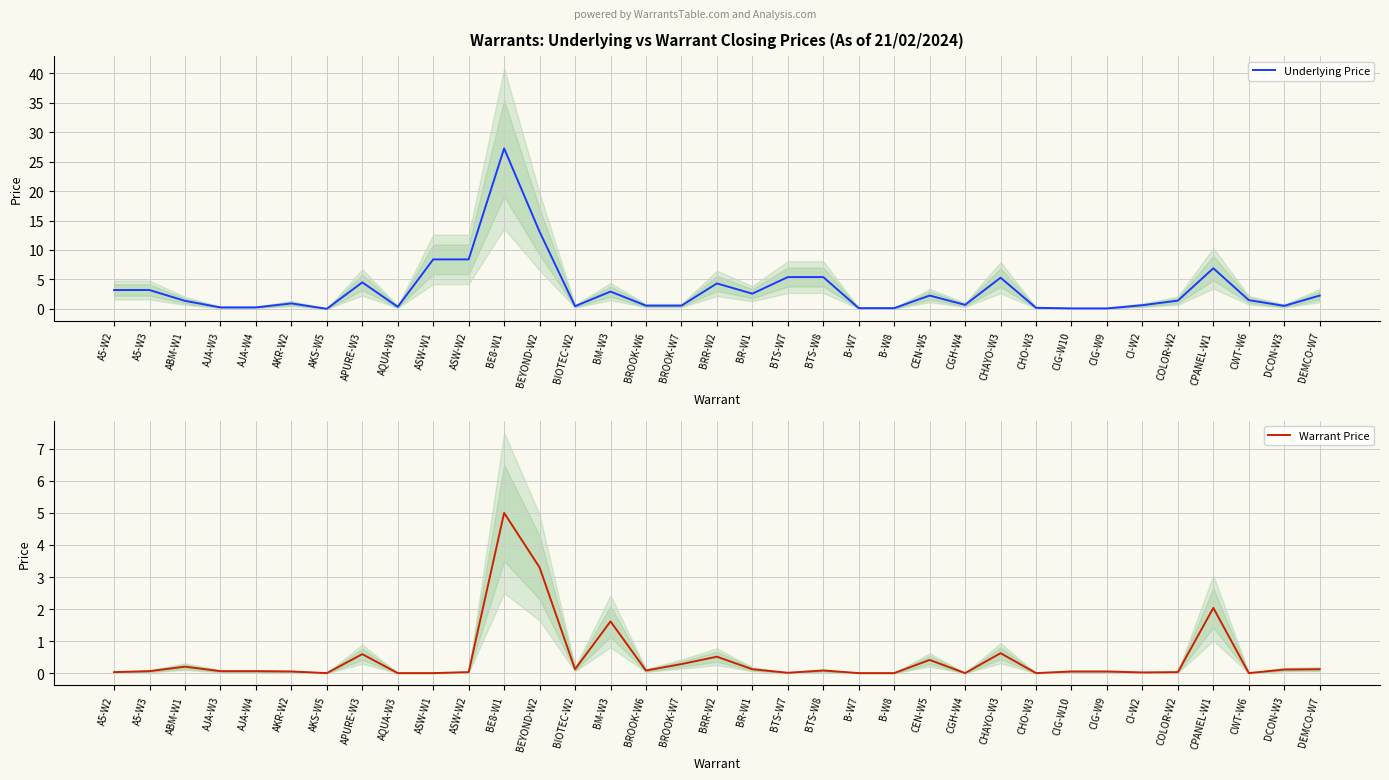

How many data points does each series have?

35